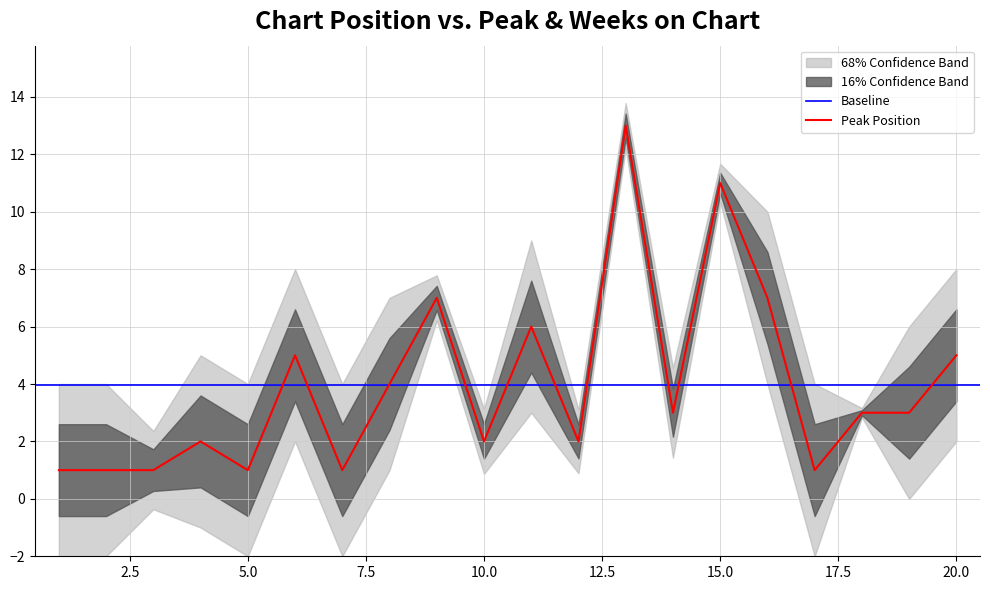

How many values are below 3?

9